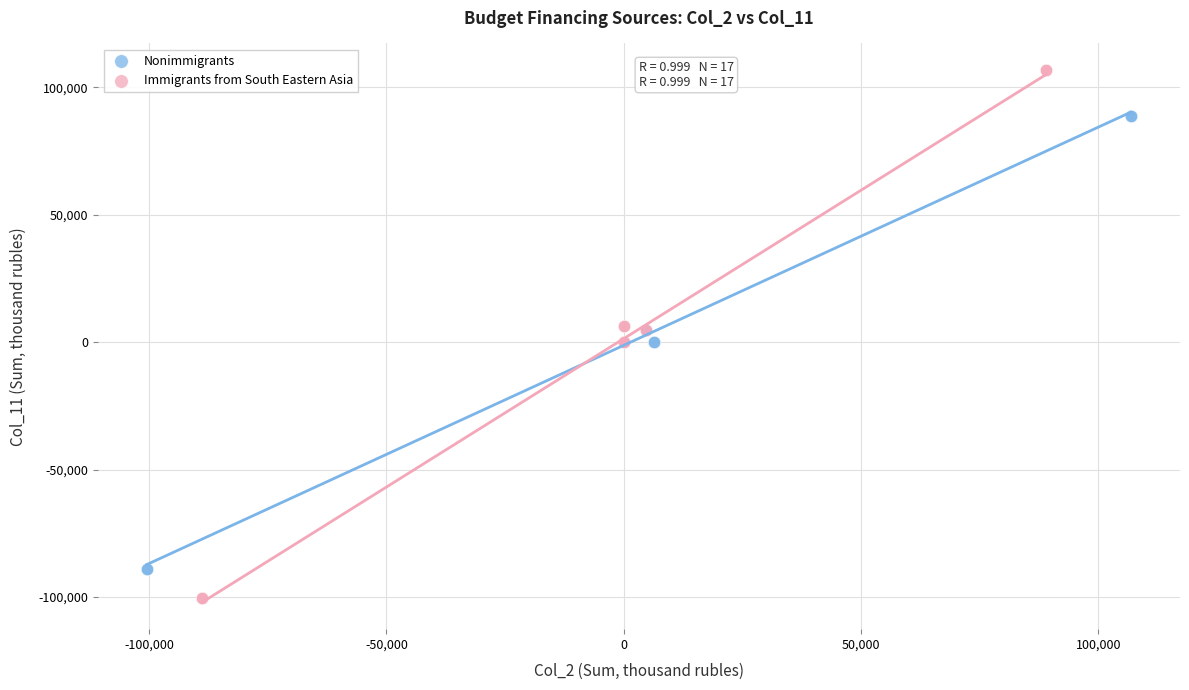

Which series reaches the maximum Y coordinate?

Immigrants from South Eastern Asia